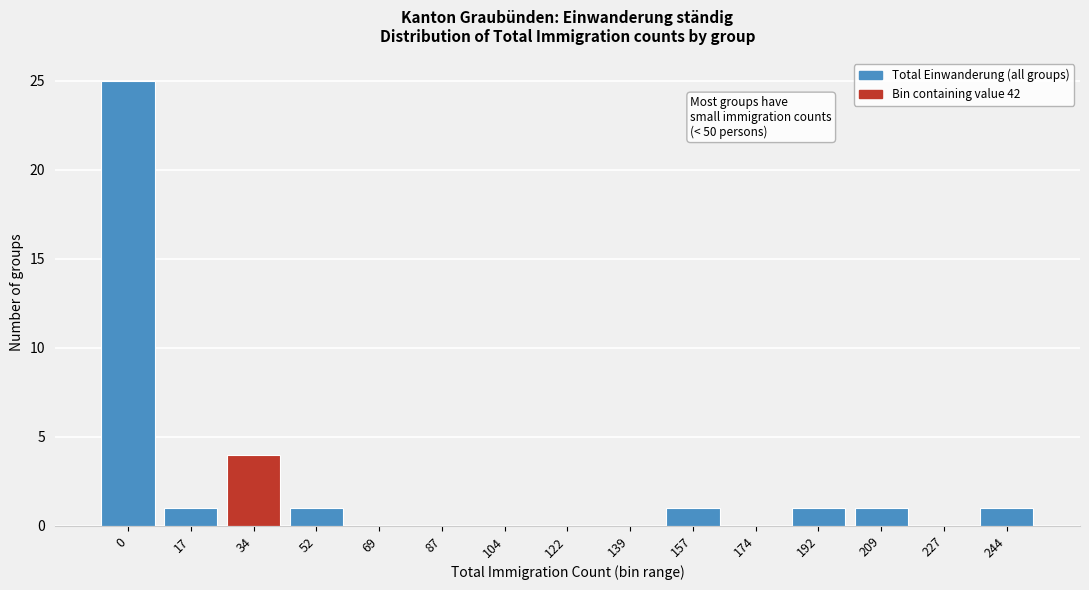

Reading left to right, list all the values displayed in this chart.

0=25	17=1	34=4	52=1	69=0	87=0	104=0	122=0	139=0	157=1	174=0	192=1	209=1	227=0	244=1